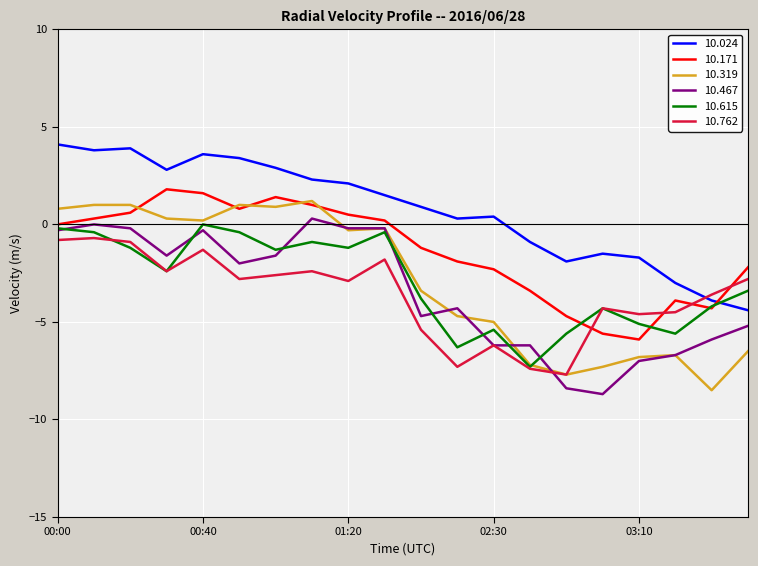

What is the maximum value shown in the chart?

4.1